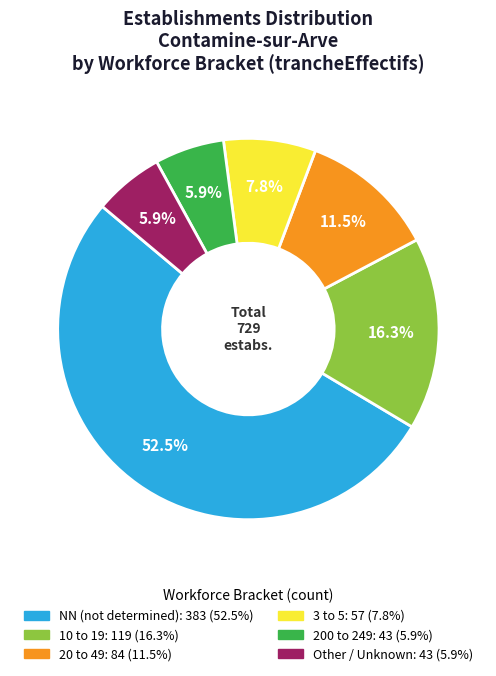

Is there any slice that represents more than half of the pie?

Yes